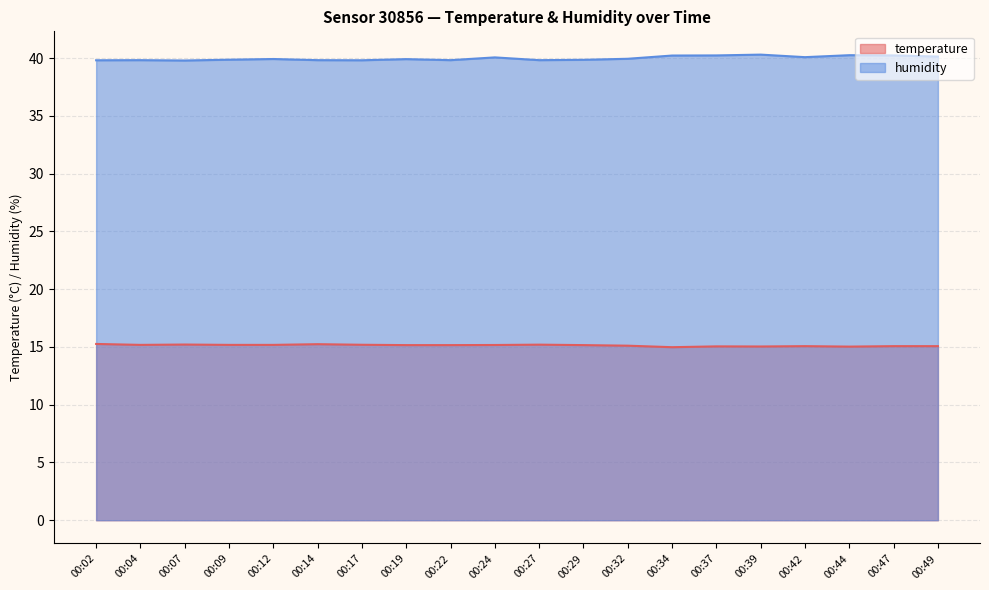

Reading right to left, what are all the values shown in this chart?

temperature: 15.1	15.1	15.0	15.1	15.0	15.1	15.0	15.1	15.2	15.2	15.2	15.2	15.2	15.2	15.2	15.2	15.2	15.2	15.2	15.3
humidity: 40.1	40.2	40.3	40.1	40.3	40.2	40.2	40.0	39.9	39.8	40.1	39.8	39.9	39.8	39.8	39.9	39.9	39.8	39.8	39.8